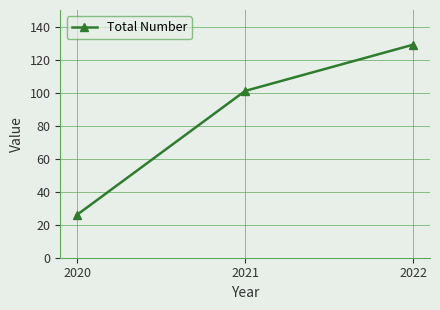

What is the average value?

85